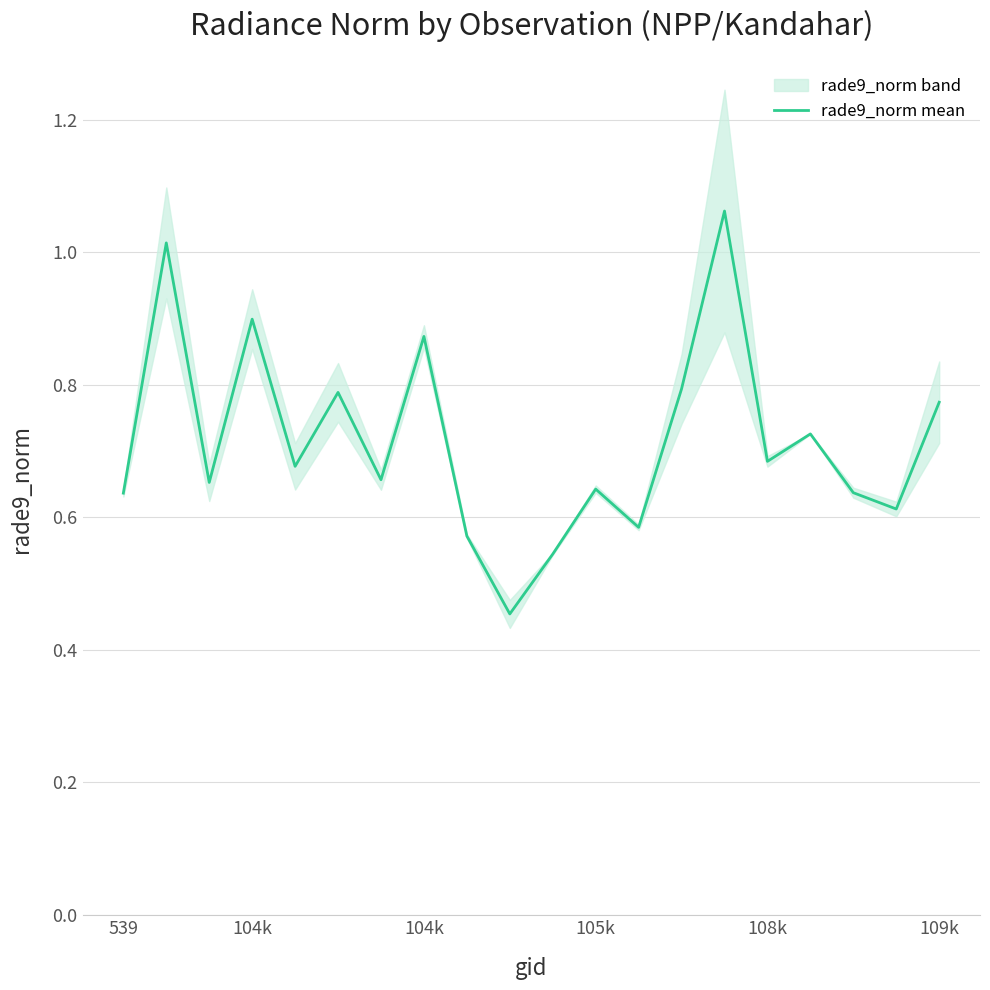

Rank the categories by value from highest to lowest.

14, 104k, 105k, 7, 13, 109k, 19, 16, 15, 108k, 6, 104k, 11, 17, 539, 18, 12, 8, 10, 9